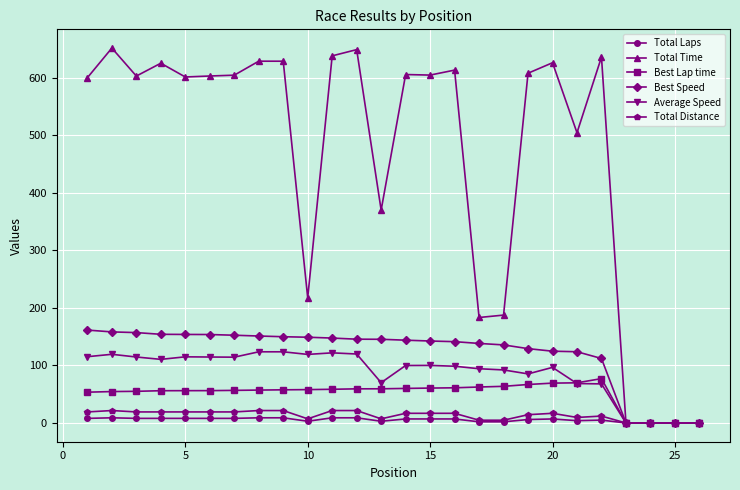

What is the value of the Best Speed point at the 14th from the left?

143.9